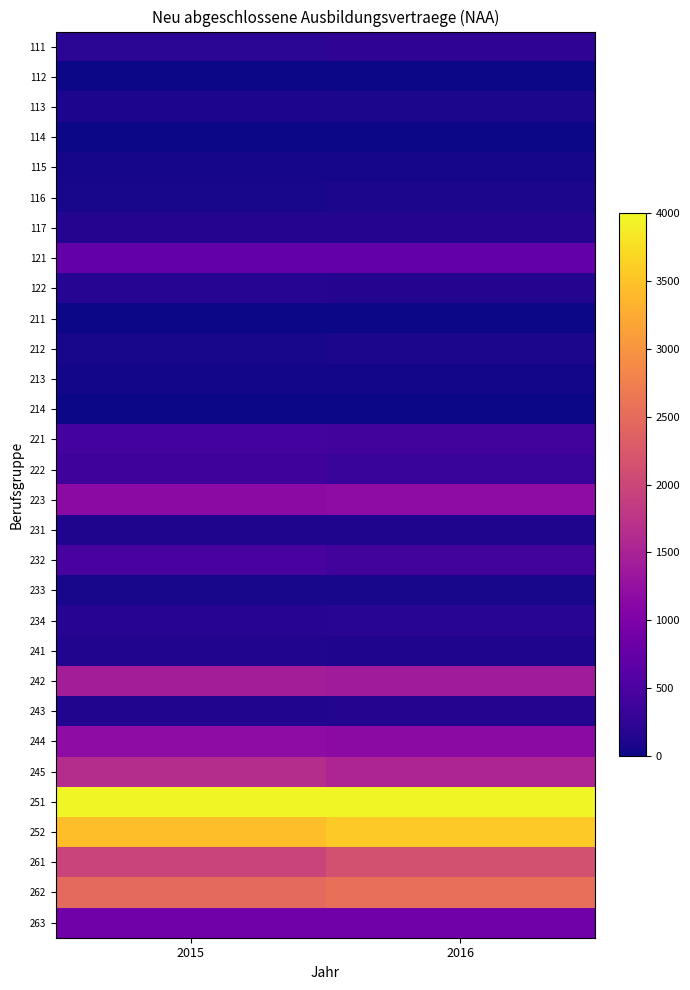

The value of 223 at 2015 is 1158. True or false?

True